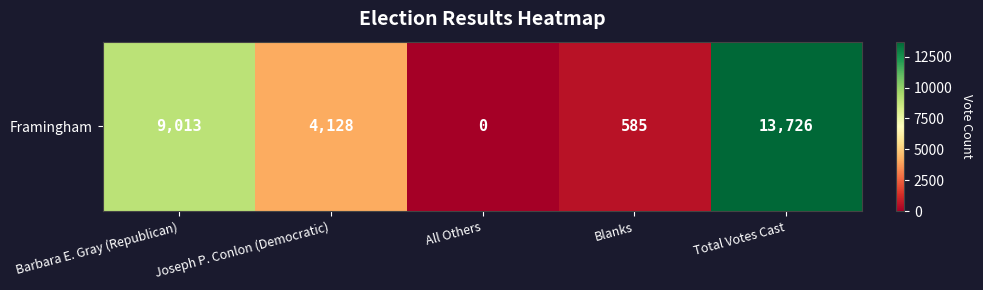

Between Barbara E. Gray (Republican) and Joseph P. Conlon (Democratic), which is larger?

Barbara E. Gray (Republican)